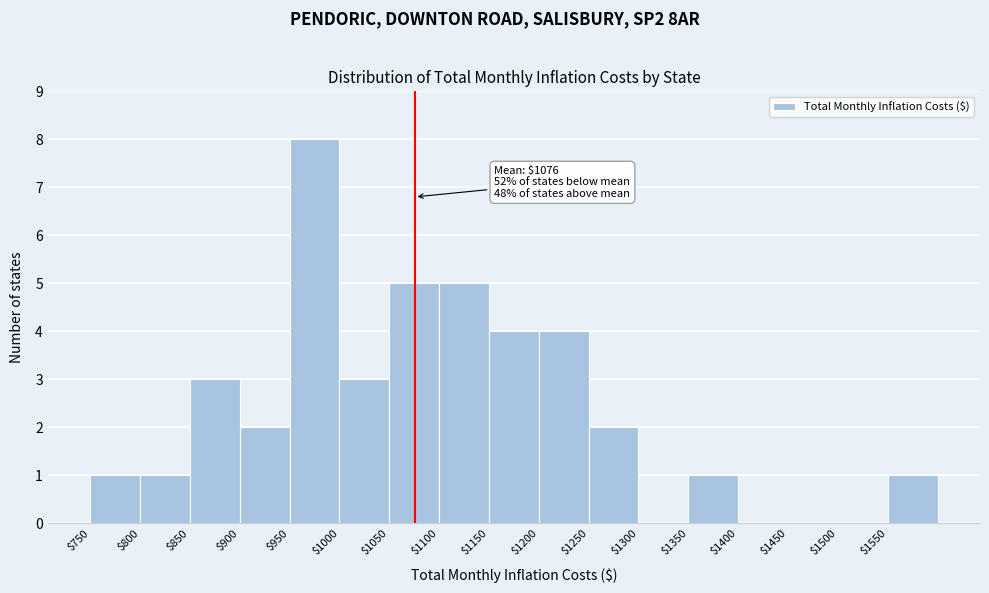

Over which range of the x-axis is the bar tallest?

950 to 1000